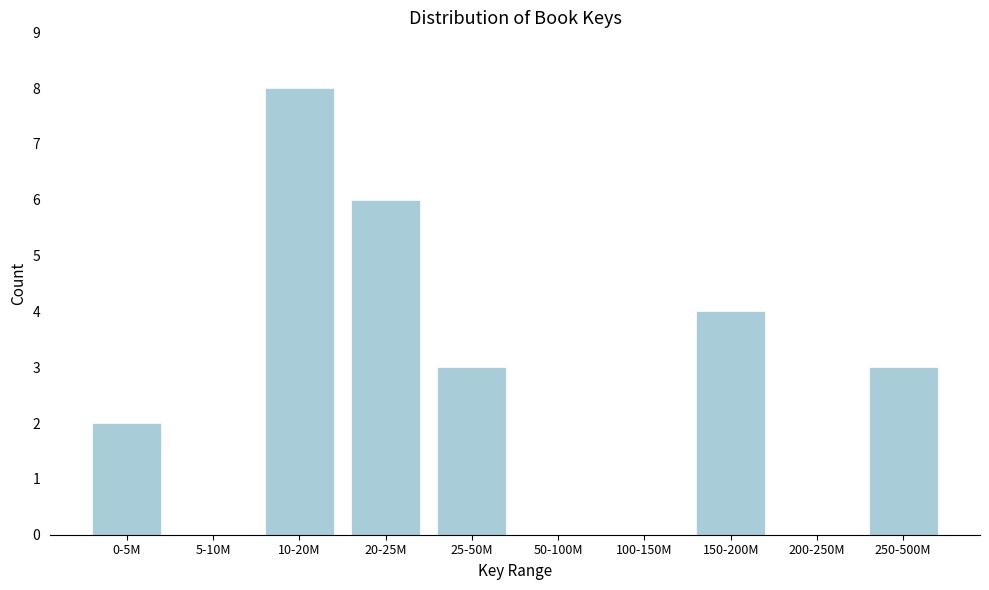

Reading left to right, extract all data points from this chart.

0-5M=2	5-10M=0	10-20M=8	20-25M=6	25-50M=3	50-100M=0	100-150M=0	150-200M=4	200-250M=0	250-500M=3